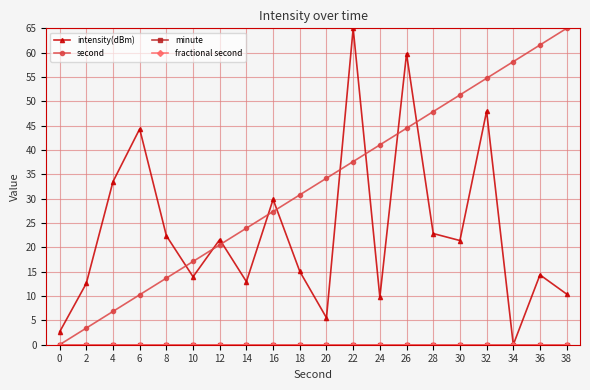

Is this an area chart (filled region under the line)?

No